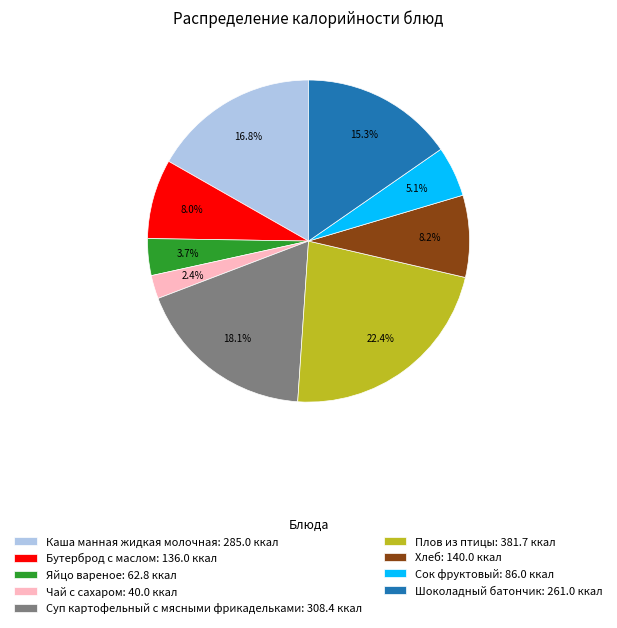

True or false: Чай с сахаром accounts for 2% of the total.

True